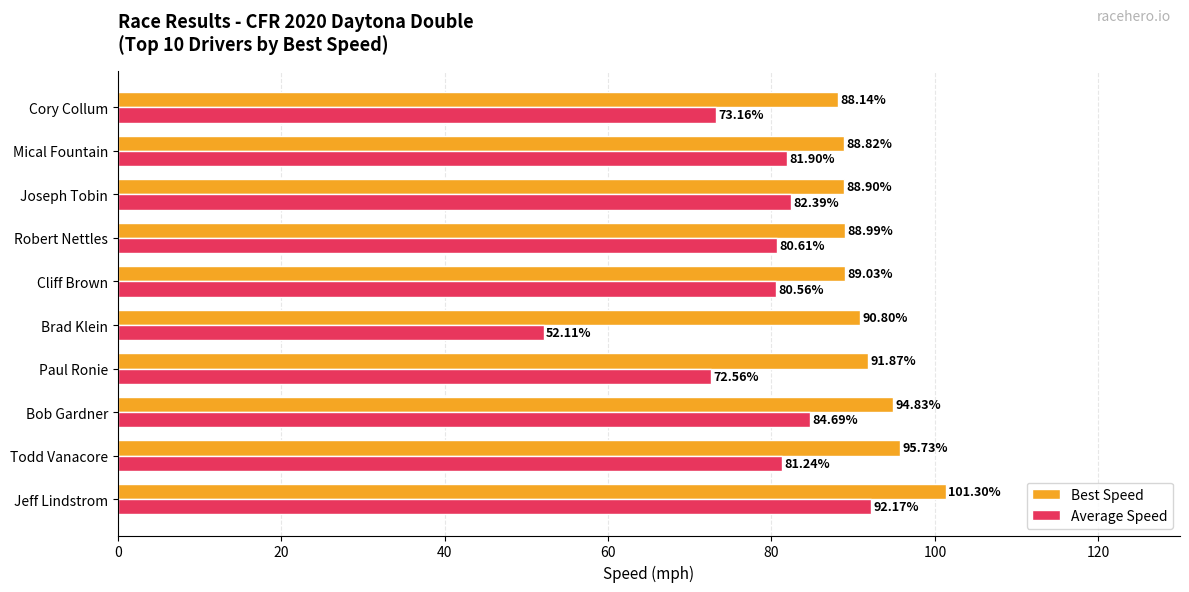

Which series has the widest spread of values?

Average Speed